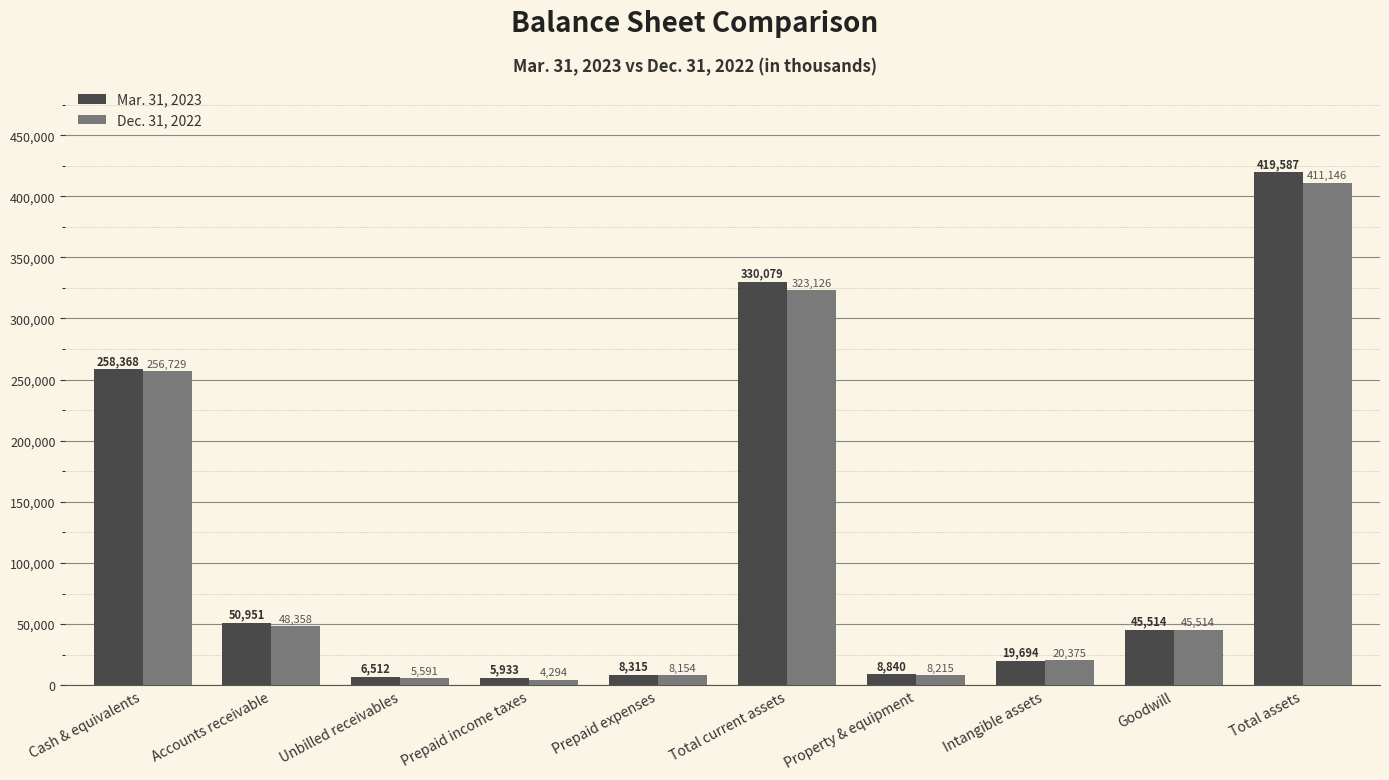

The value of Mar. 31, 2023 at Cash & equivalents is 342255. True or false?

False